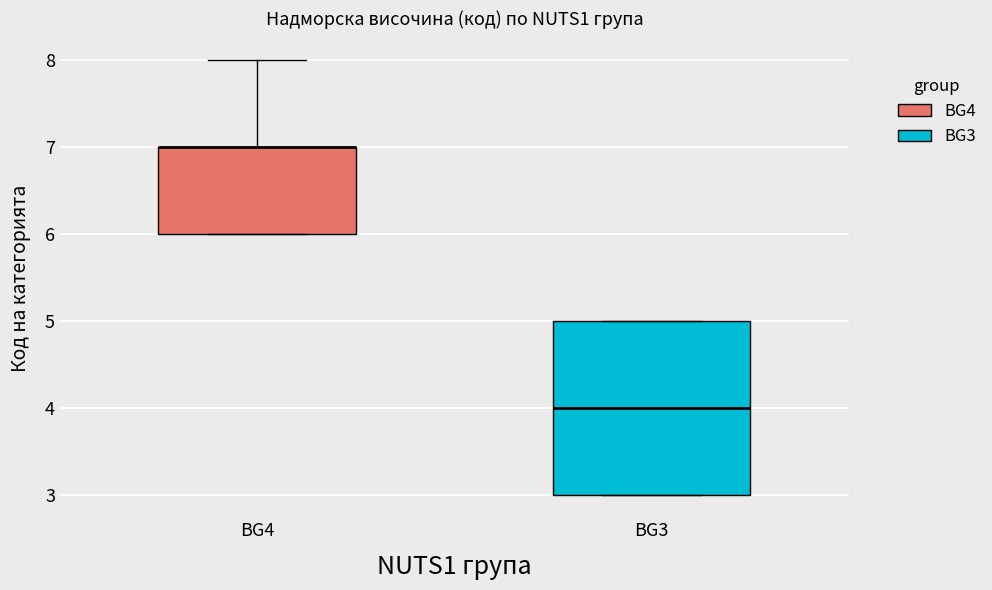

Reading left to right, transcribe this box plot: for each box, give where its median line is, the range the box spans, and where its two whiskers end, as read against the y-axis. The values are not printed on the chart, so give them approximately, as read against the axis.

BG4: median 7 (drawn on the box's upper edge), box 6 to 7, whiskers 6 to 8
BG3: median 4, box 3 to 5, whiskers 3 to 5